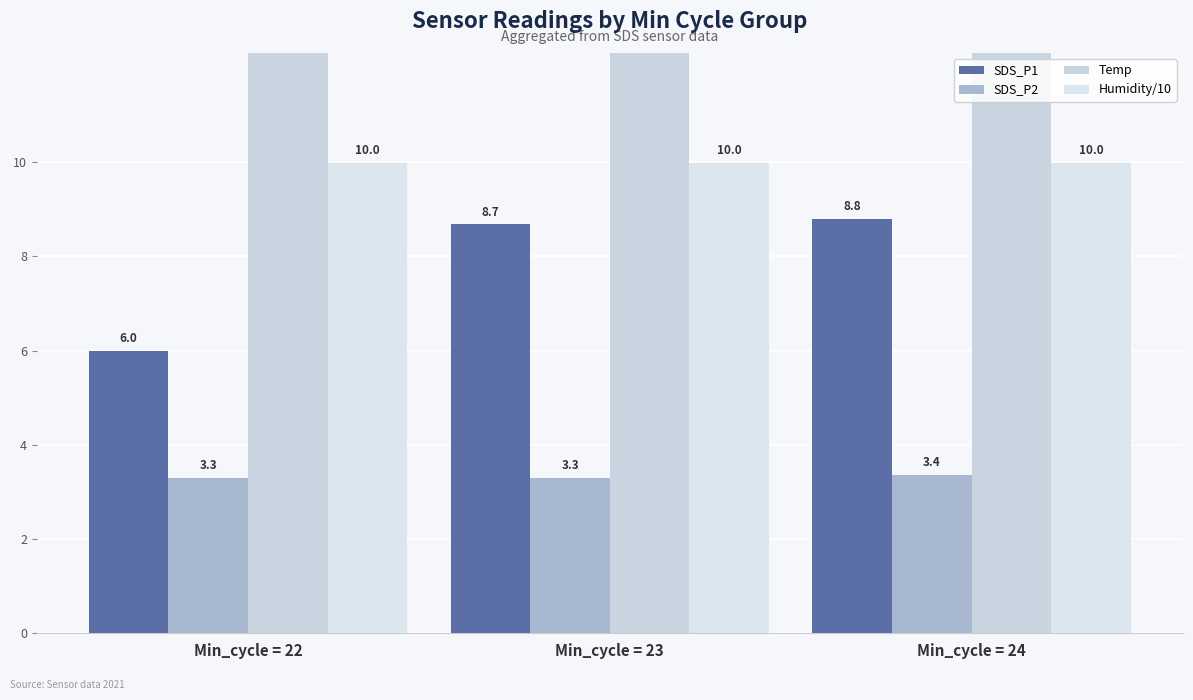

What is the value of the Humidity/10 bar at the 1st from the left?

10.0